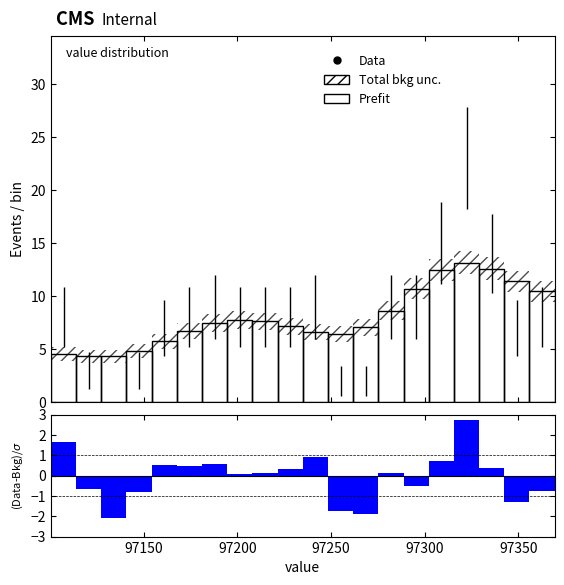

Around what value on the x-axis is the tallest bar? Give the approximate position of its centre, as read against the axis.

97320